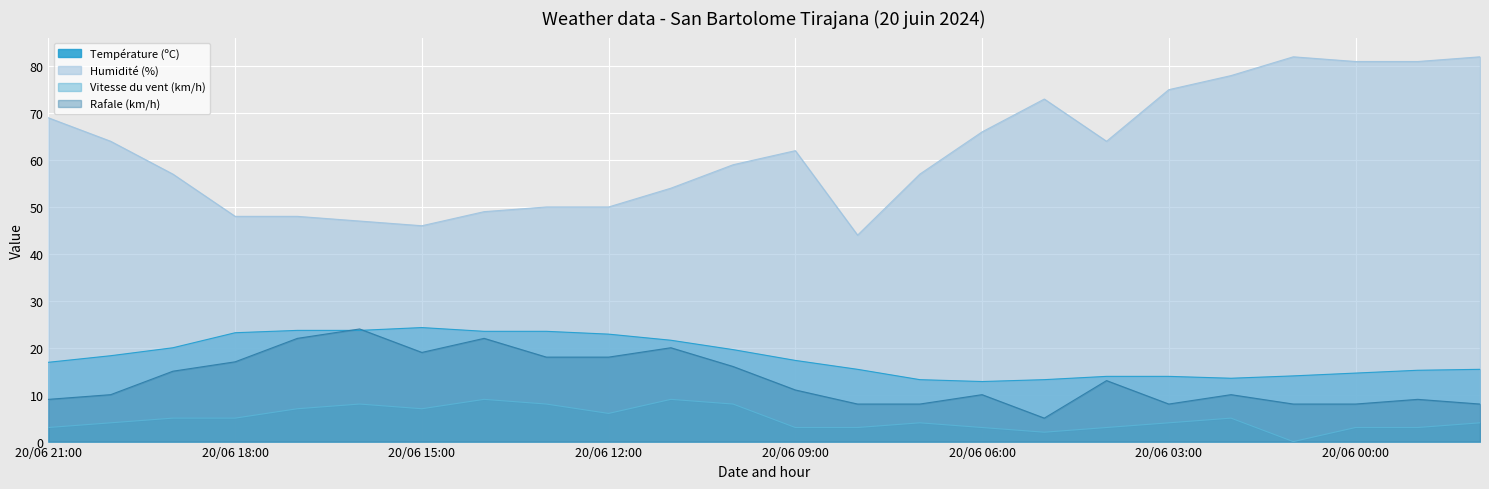

Rank the categories by Humidité (%) value from lowest to highest.

20/06 08:00, 20/06 15:00, 20/06 16:00, 20/06 18:00, 20/06 17:00, 20/06 14:00, 20/06 13:00, 20/06 12:00, 20/06 11:00, 20/06 19:00, 20/06 07:00, 20/06 10:00, 20/06 09:00, 20/06 20:00, 20/06 04:00, 20/06 06:00, 20/06 21:00, 20/06 05:00, 20/06 03:00, 20/06 02:00, 20/06 00:00, 19/06 23:00, 20/06 01:00, 19/06 22:00